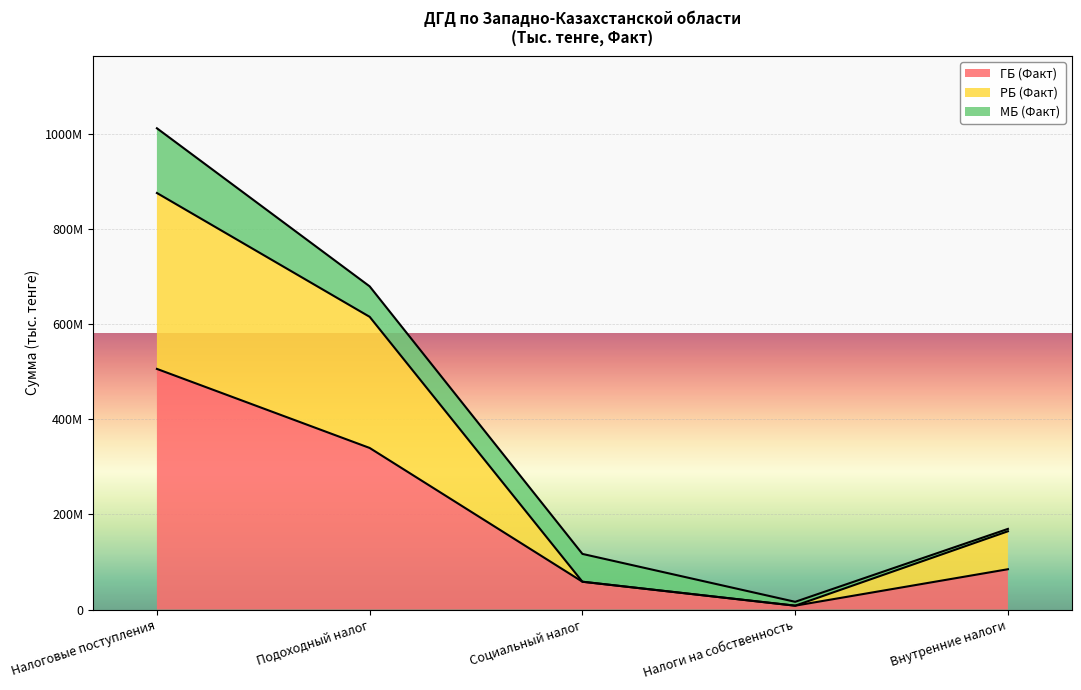

What are all the series names shown in the legend?

ГБ (Факт), РБ (Факт), МБ (Факт)